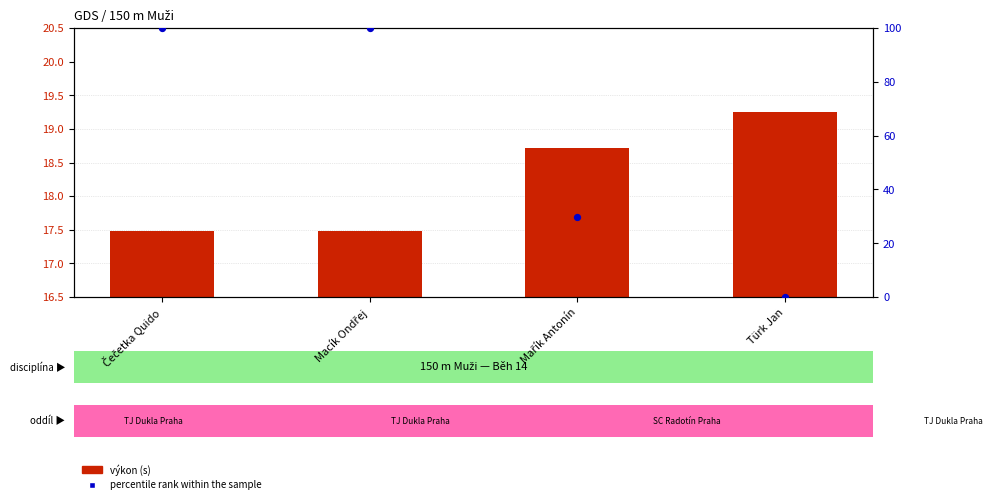

What is the total value across all series at Mařík Antonín?

48.7